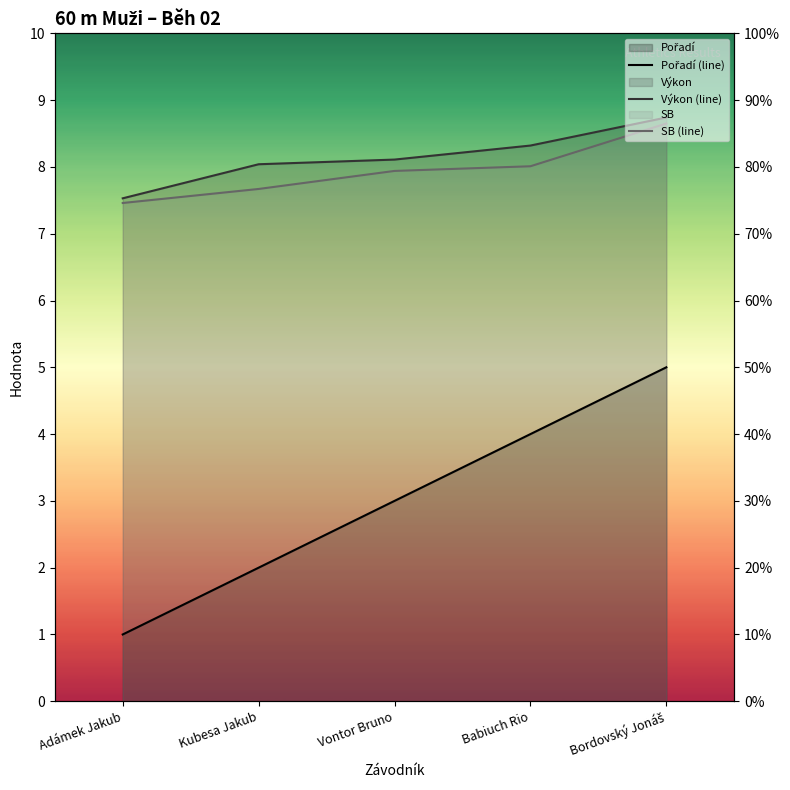

At which label does Výkon (line) first exceed 8?

Kubesa Jakub